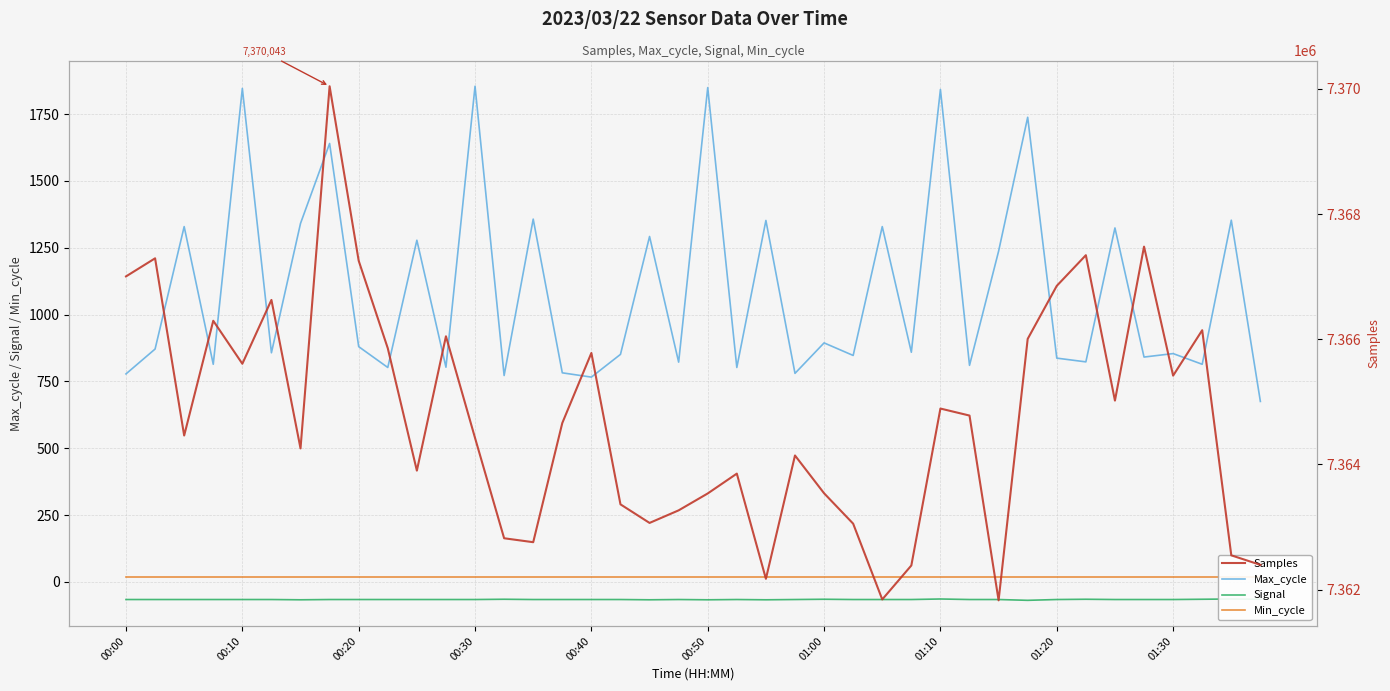

How many interior local valleys does the Max_cycle series have?

15